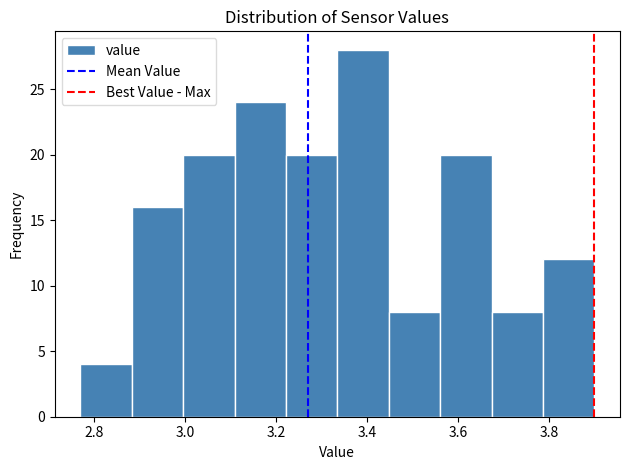

What is the height of the bar covering 2.88 to 3.00 on the x-axis? Neither the bar edges nor the heights are printed on the chart, so give them approximately, as read against the axes.

16